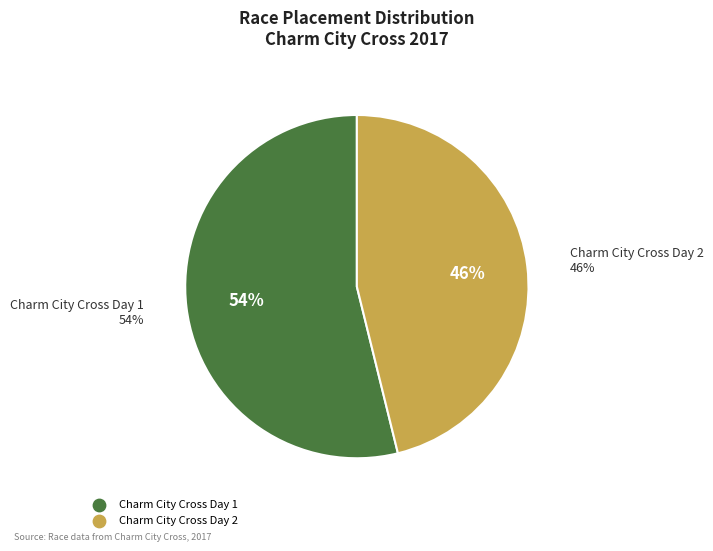

Rank the categories by value from highest to lowest.

Charm City Cross Day 1, Charm City Cross Day 2